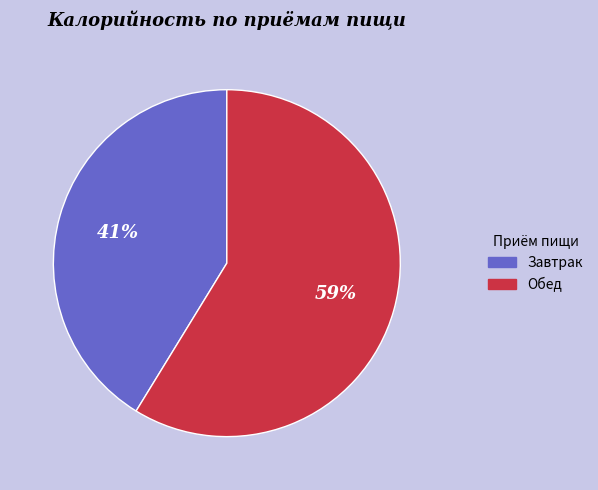

To the nearest percent, what is the combined percentage of Обед and Завтрак?

100%